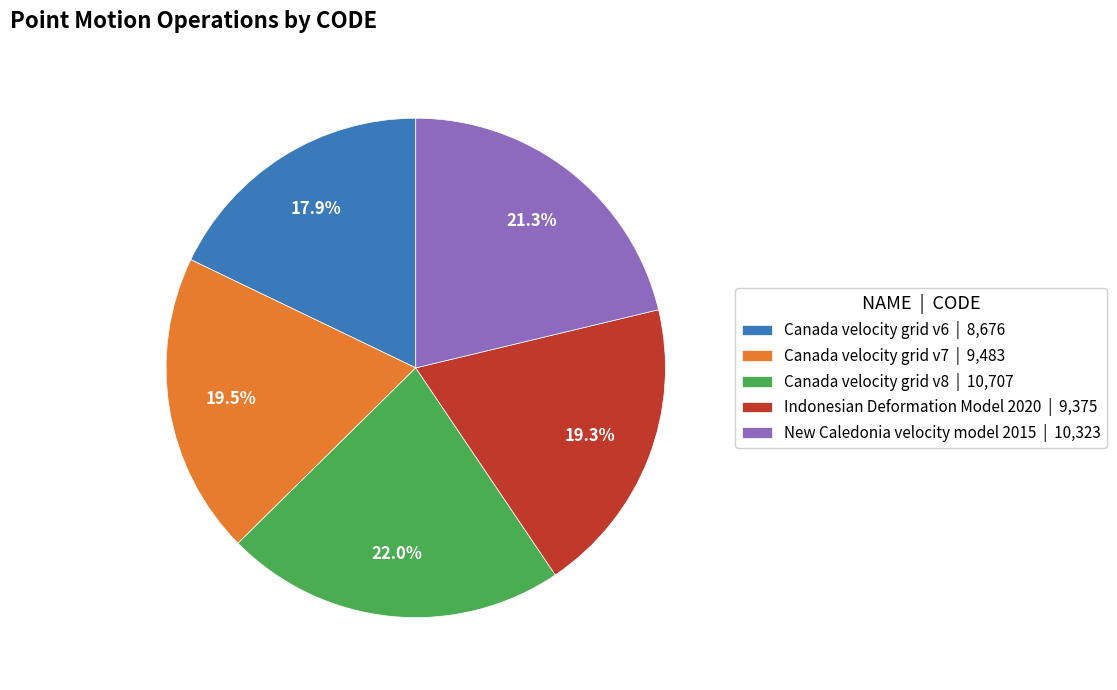

To the nearest percent, what is the average slice percentage?

20%